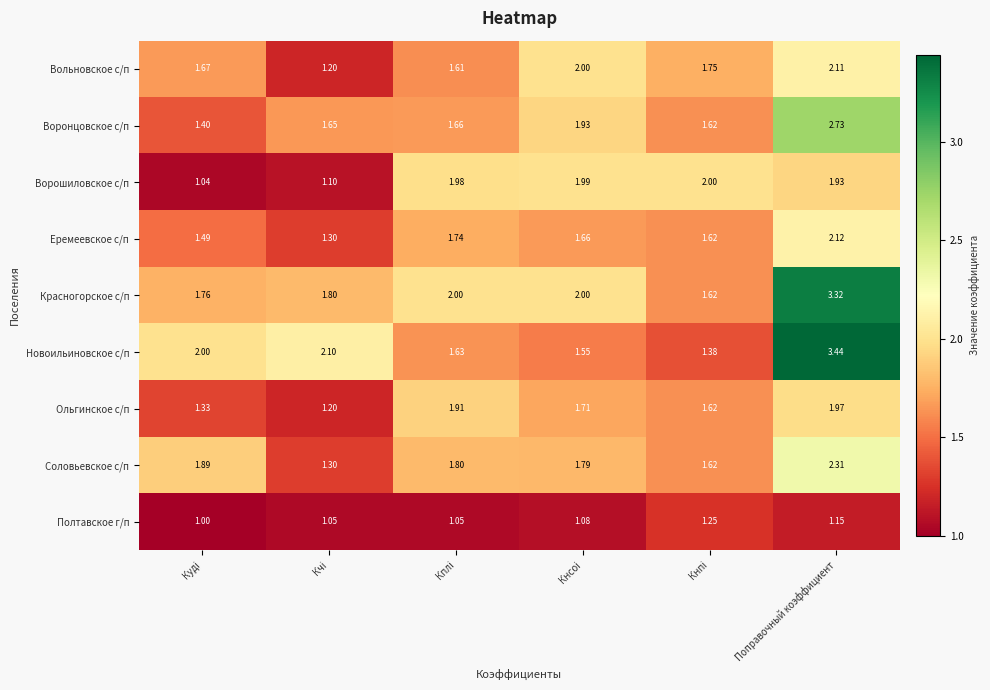

At which category is the sum across all series the highest?

Поправочный коэффициент